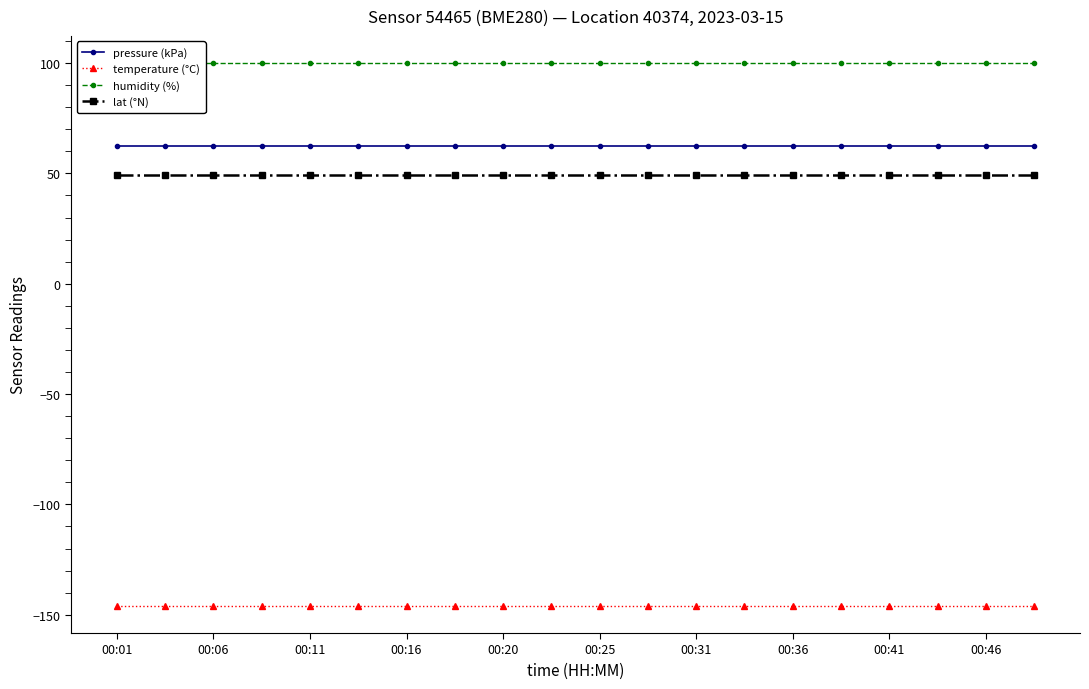

The value of pressure (kPa) at 00:46 is 62.4. True or false?

True